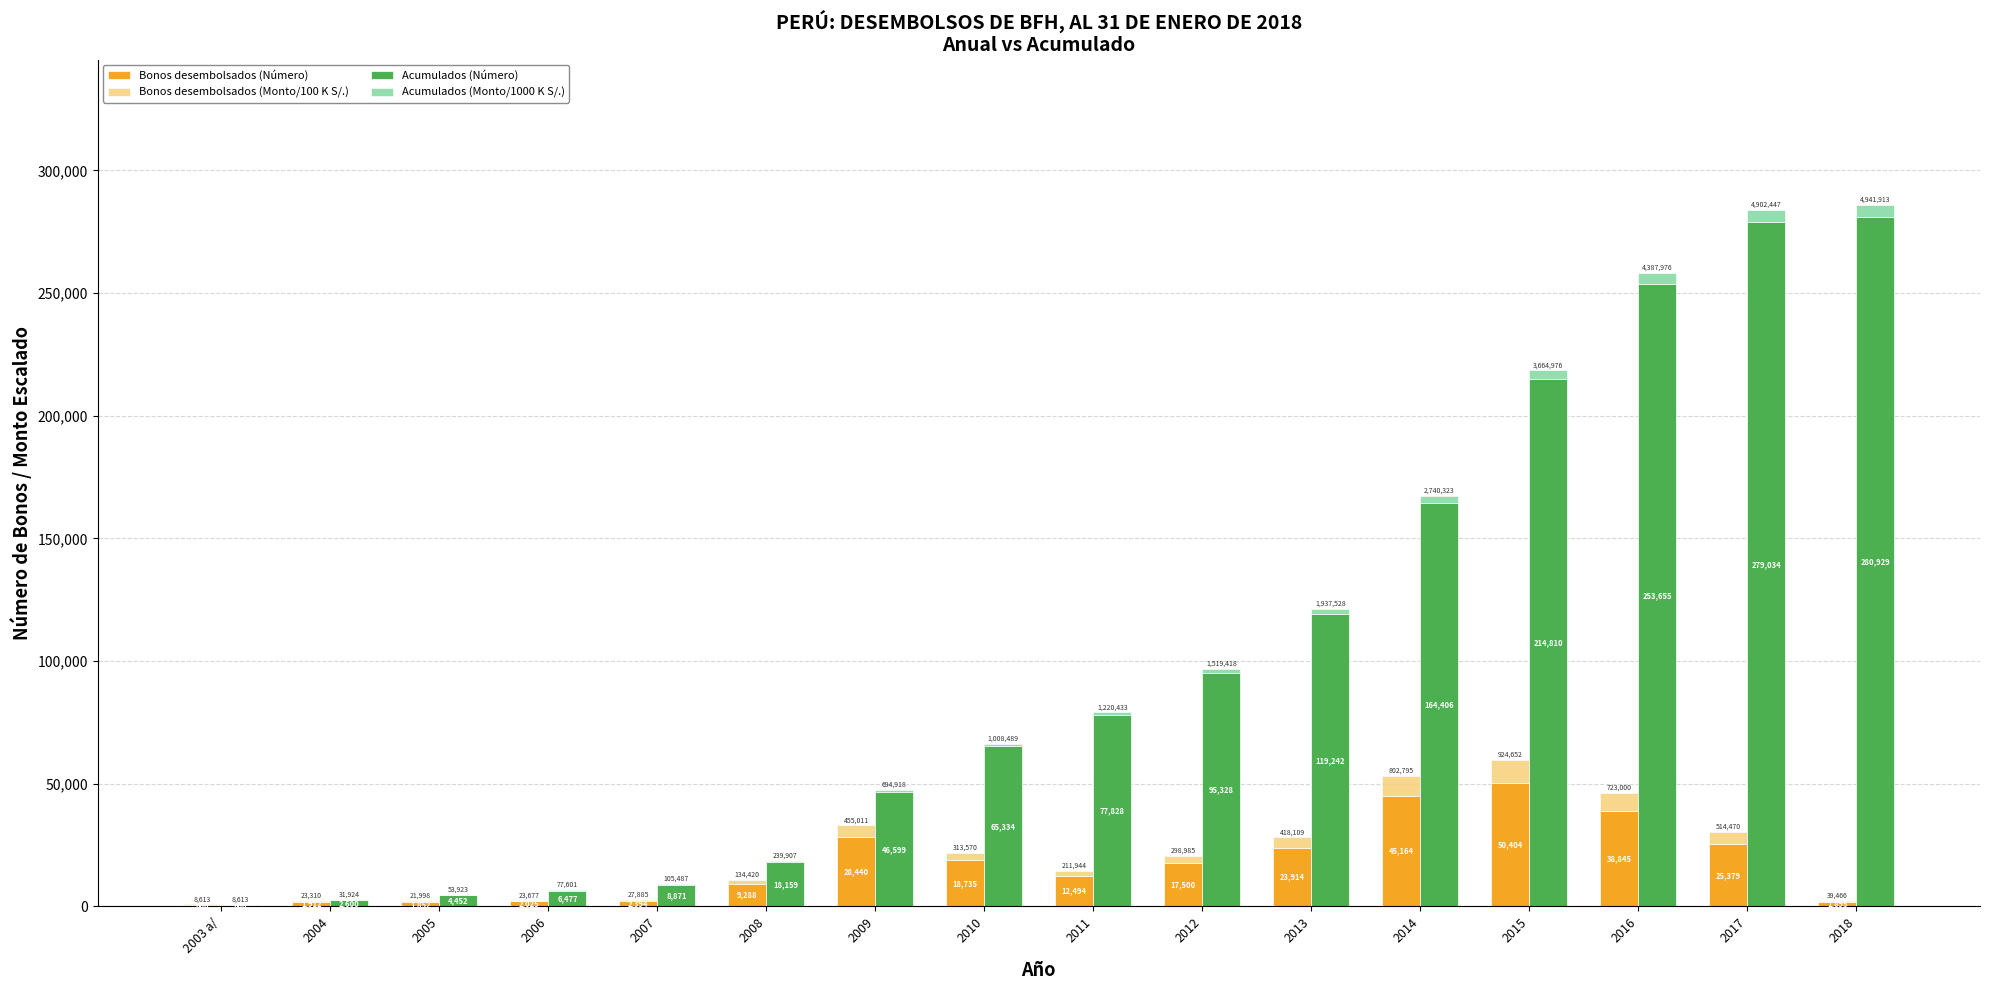

What is the difference between the highest and lowest values at 2014?

161665.7